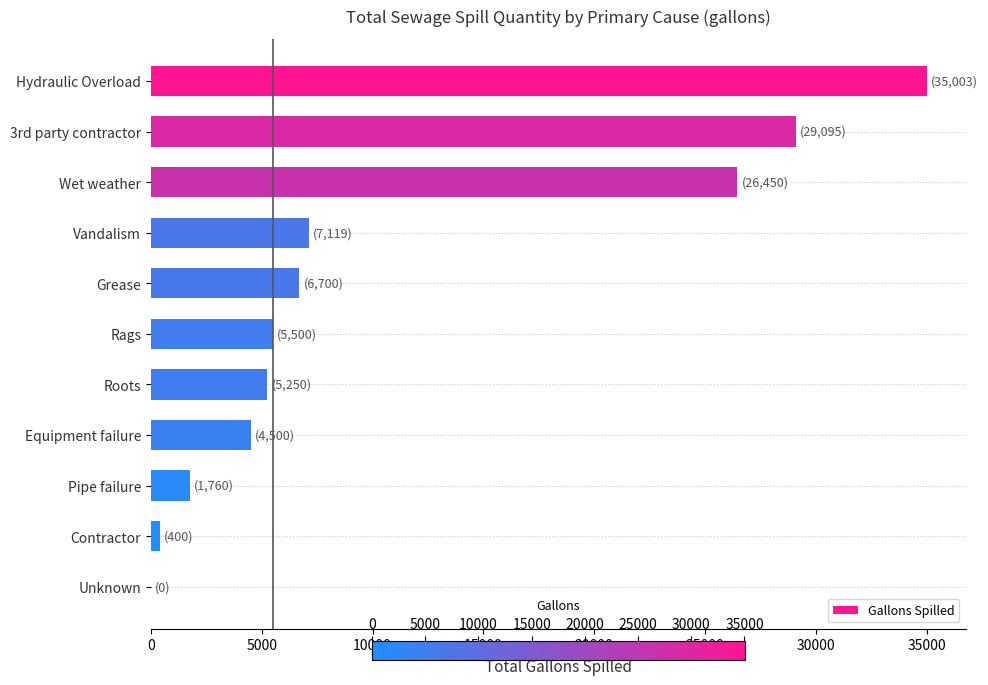

Which has a higher value, Pipe failure or Rags?

Rags